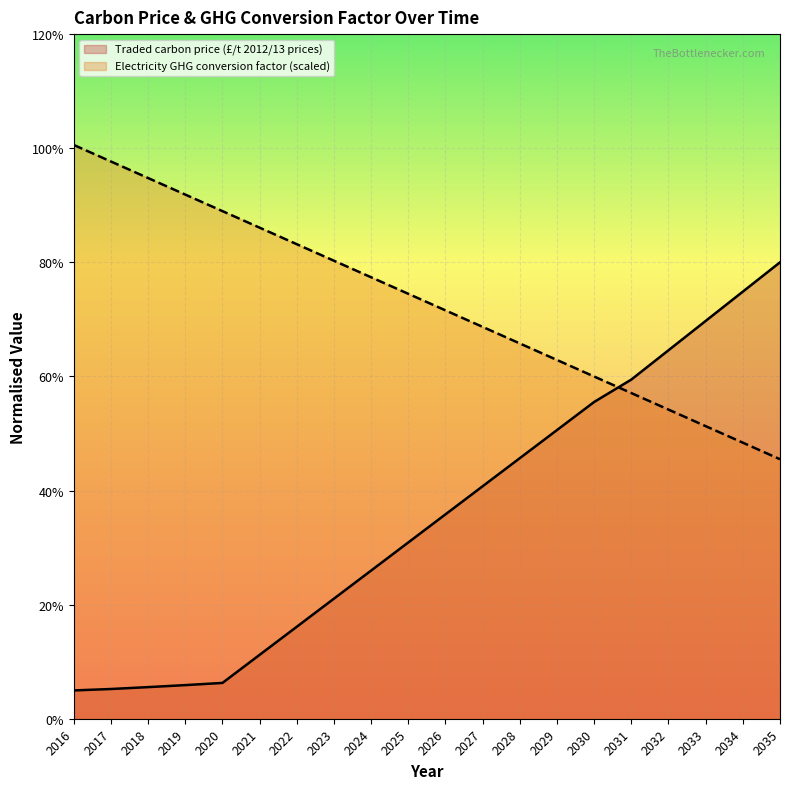

Rank the series by their average value, from highest to lowest.

Electricity GHG conversion factor (scaled), Traded carbon price (£/t 2012/13 prices)